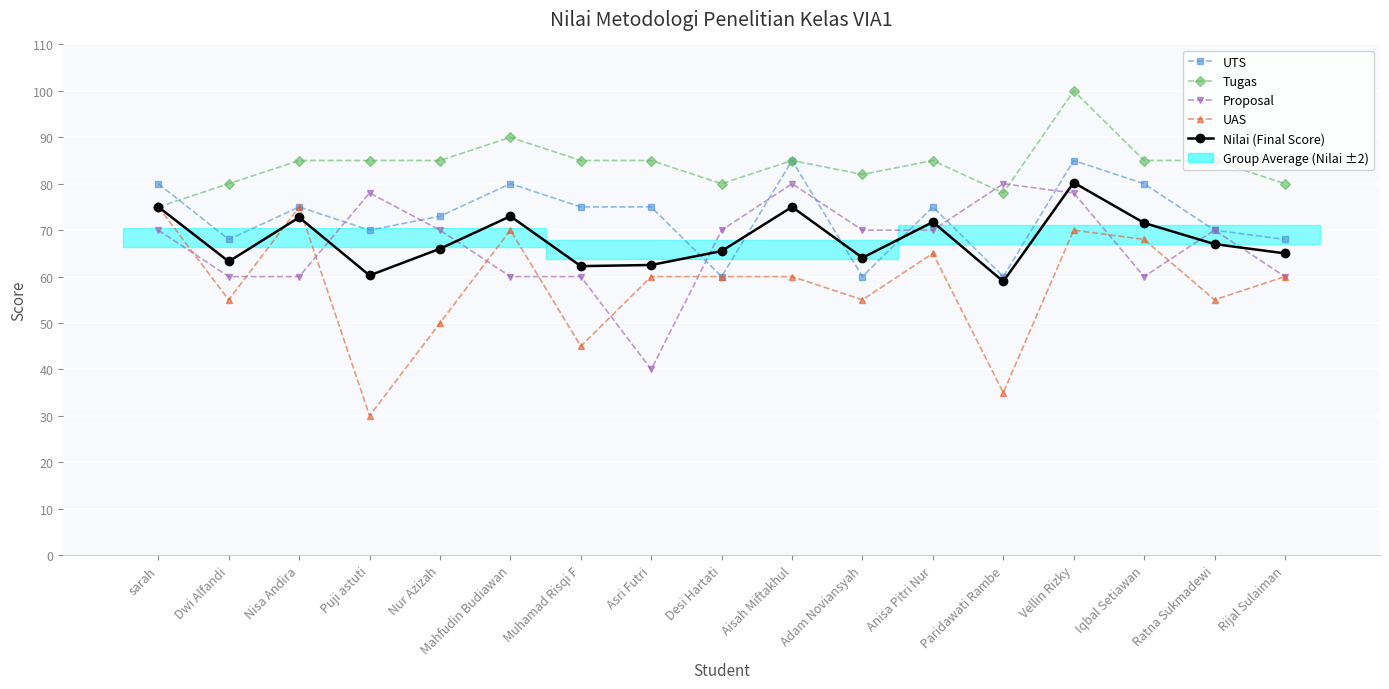

What is the minimum value shown in the chart?

30.0